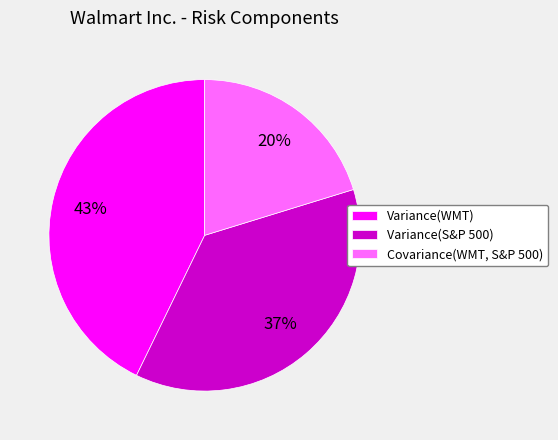

Does Variance(WMT) account for over 50% of the chart?

No